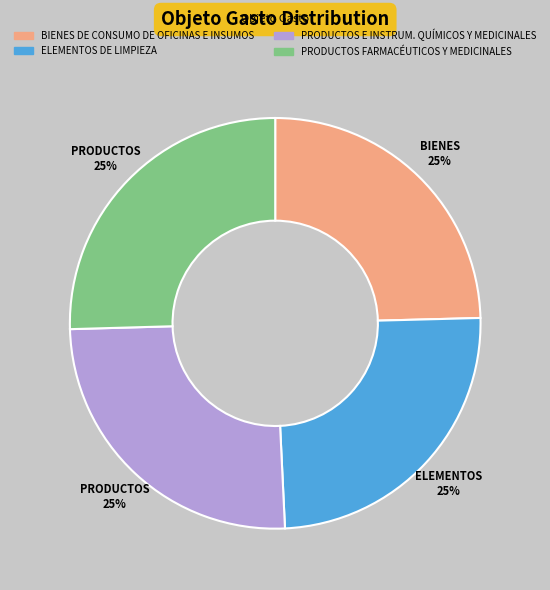

To the nearest percent, what percentage of the pie is PRODUCTOS FARMACÉUTICOS Y MEDICINALES?

25%